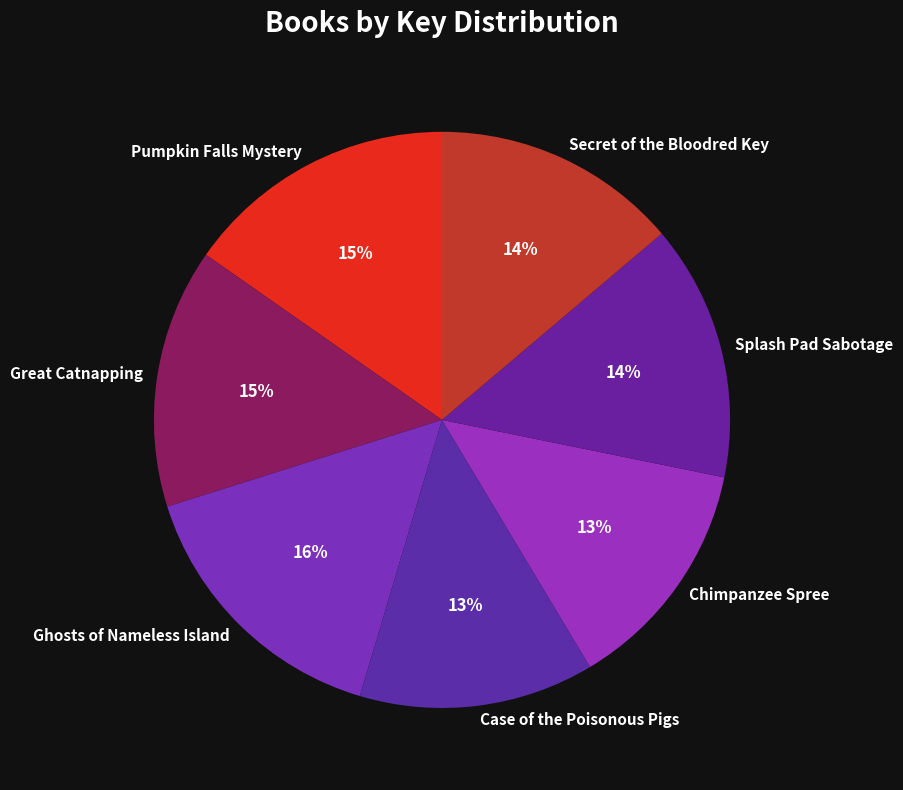

Which has a higher value, Case of the Poisonous Pigs or Splash Pad Sabotage?

Splash Pad Sabotage